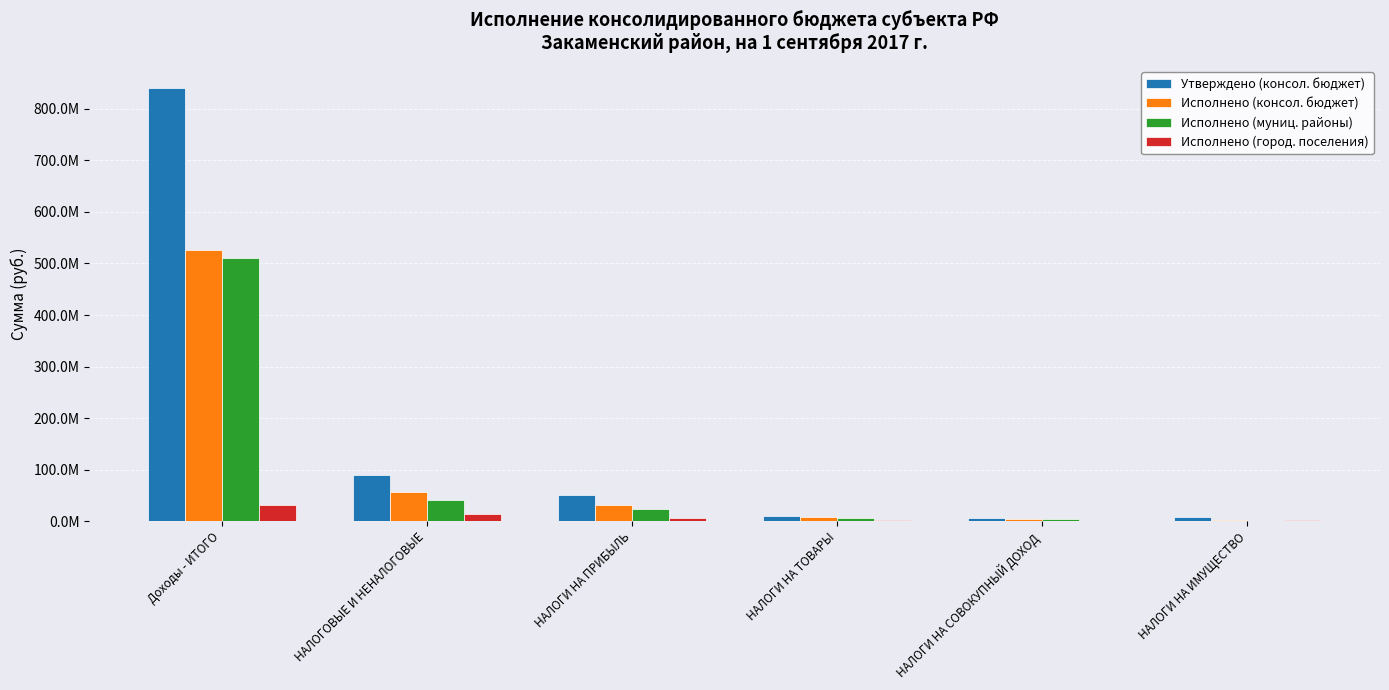

List the series in order of their peak value, highest first.

Утверждено (консол. бюджет), Исполнено (консол. бюджет), Исполнено (муниц. районы), Исполнено (город. поселения)